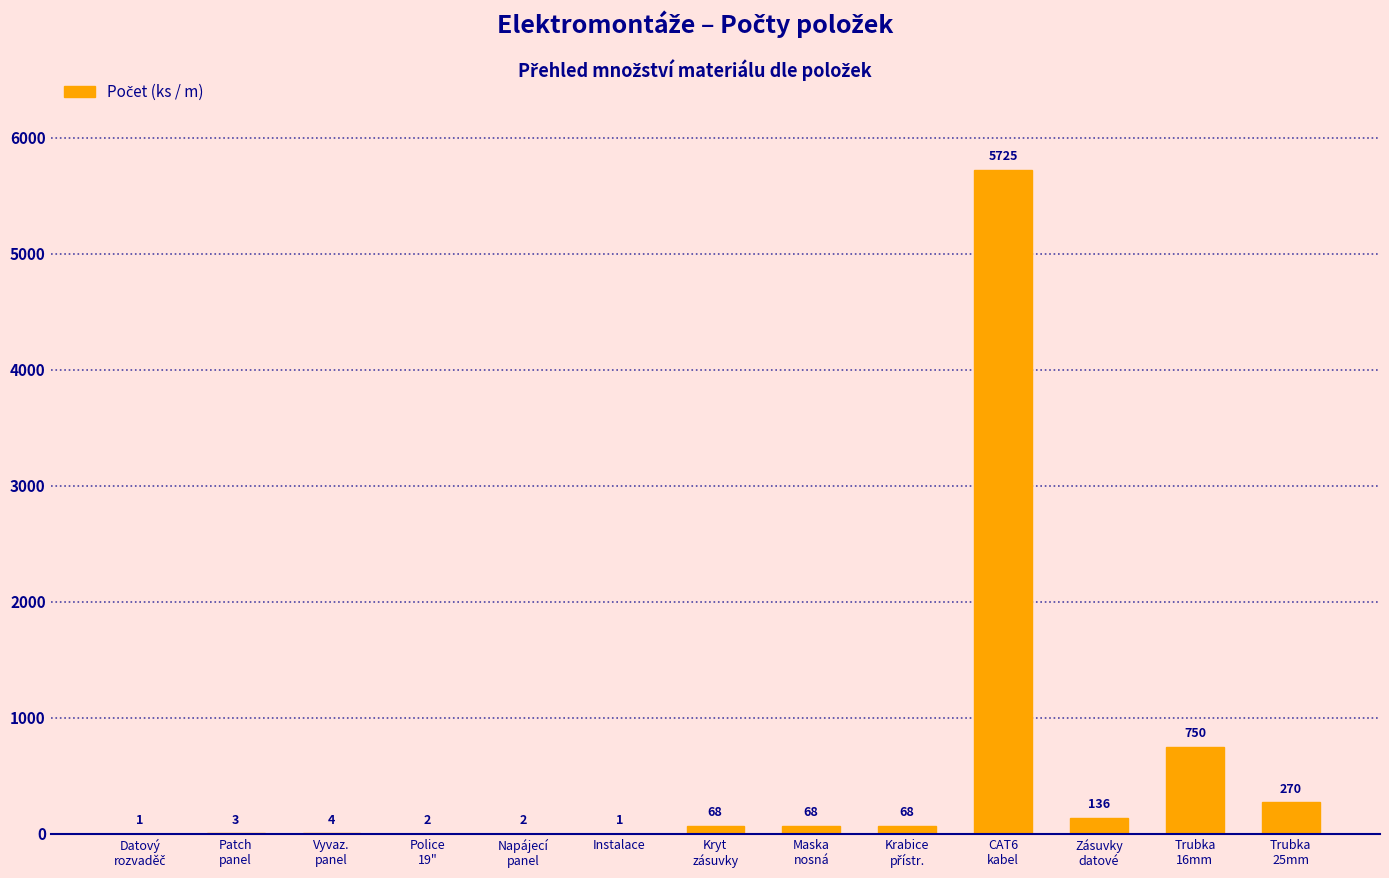

What is the maximum value shown in the chart?

5725